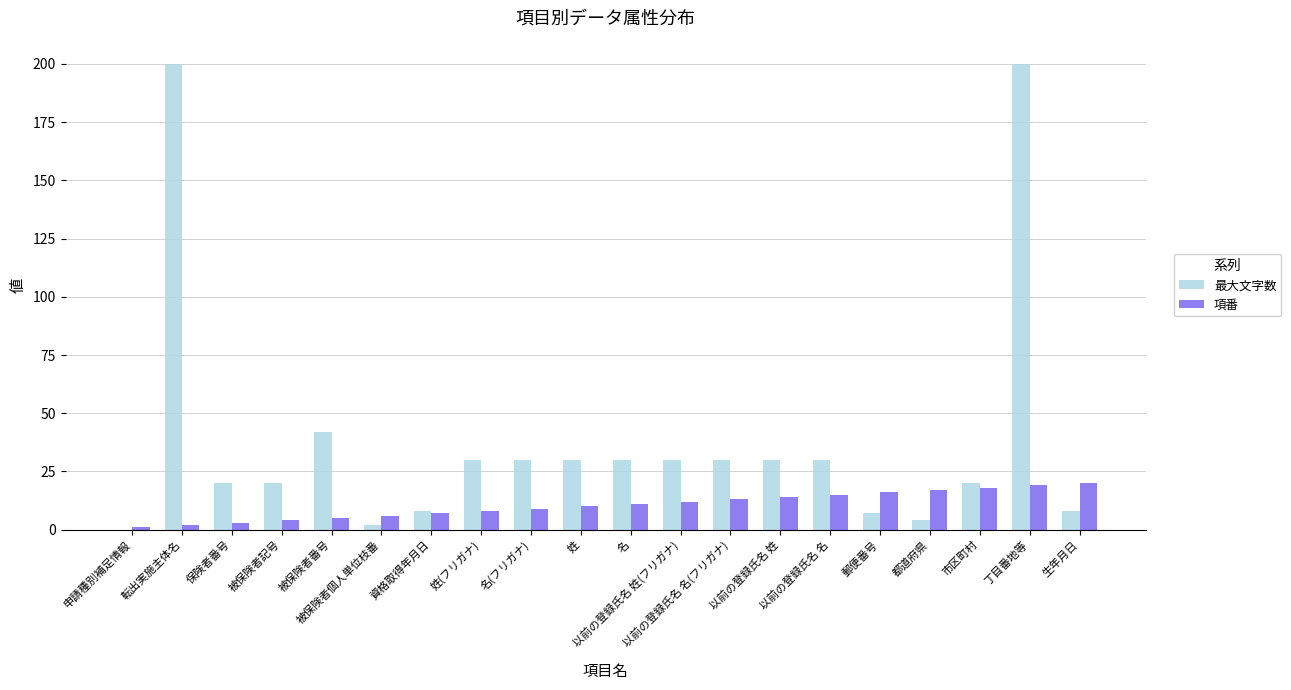

Which series has the largest total across all categories?

最大文字数